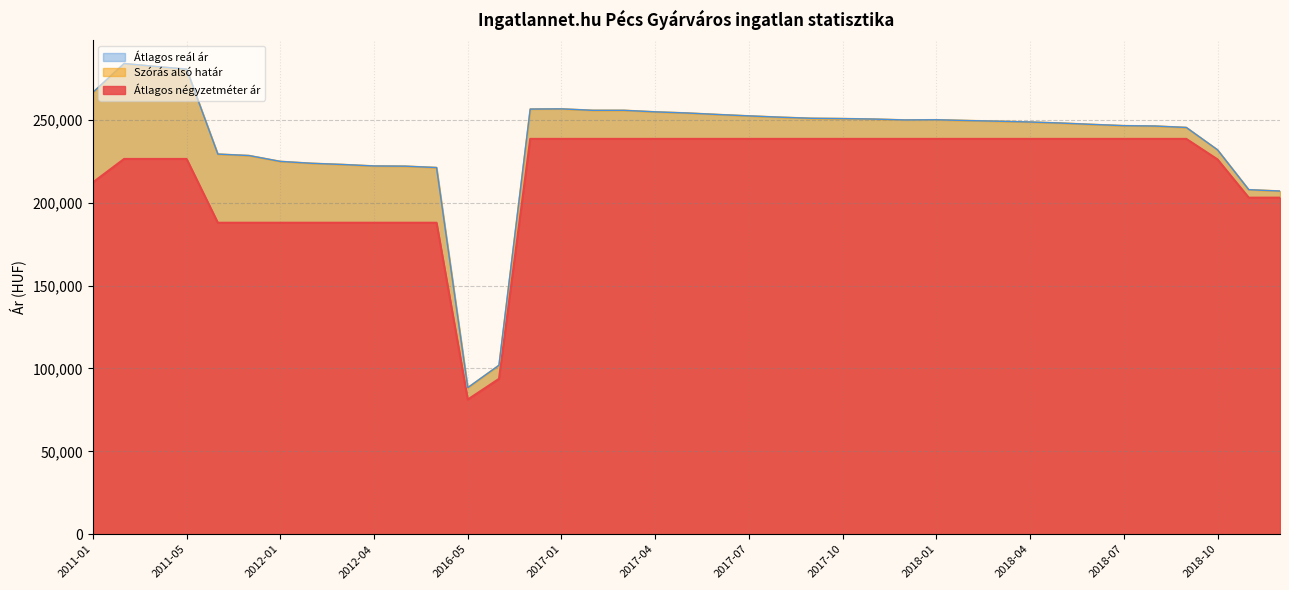

What is the total value across all series at 2017-05?

746810